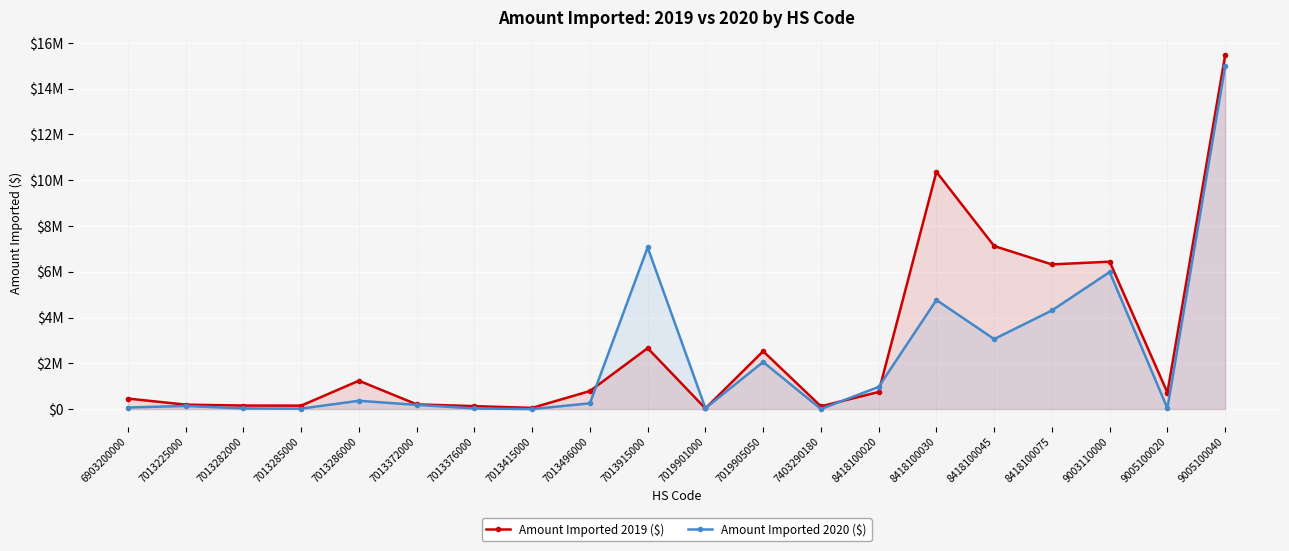

What is the difference between the Amount Imported 2019 ($) values at 7013415000 and 7013376000?

76622